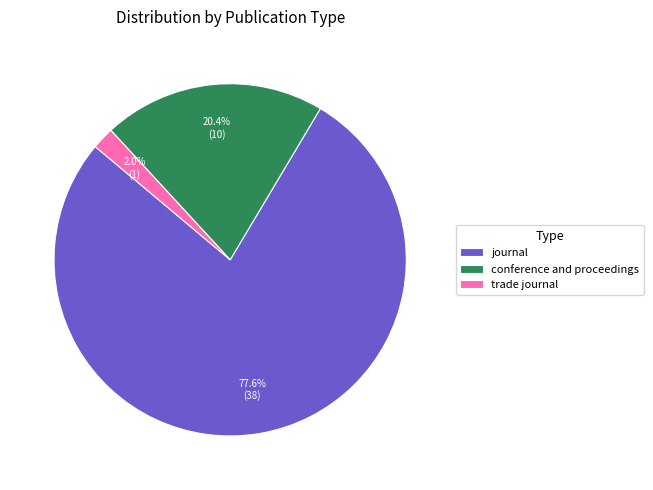

Which category has the smallest portion of the pie?

trade journal